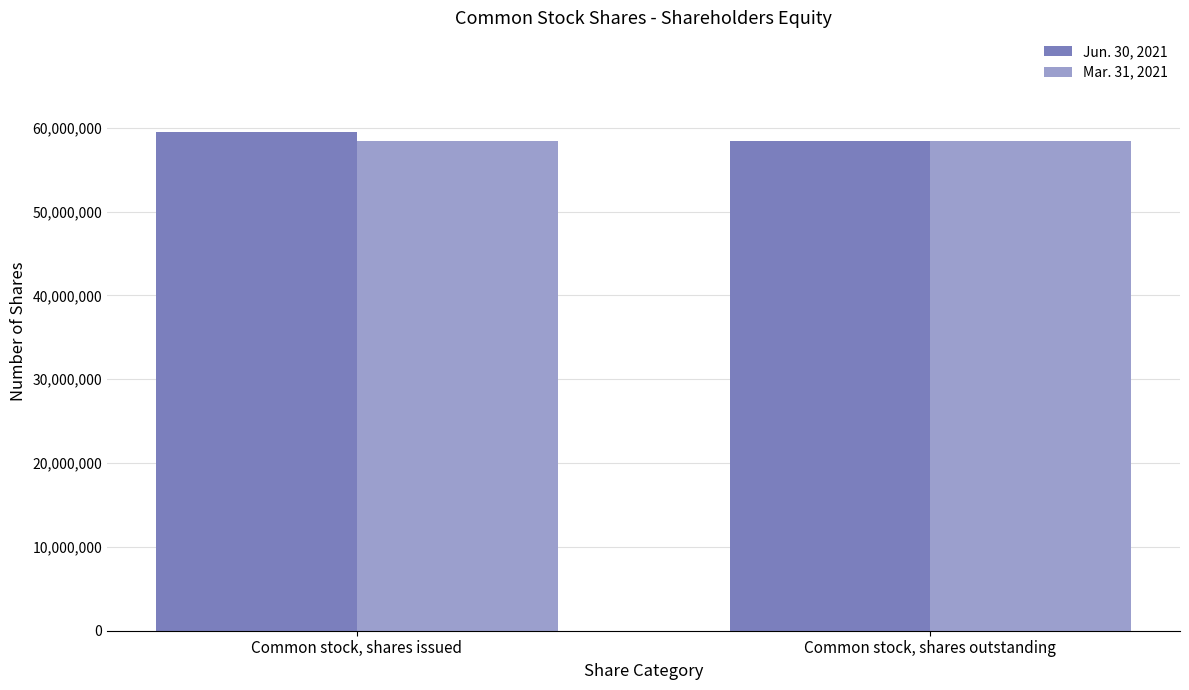

Reading left to right, extract all data points from this chart.

Jun. 30, 2021: 59474712	58443212
Mar. 31, 2021: 58443212	58443212